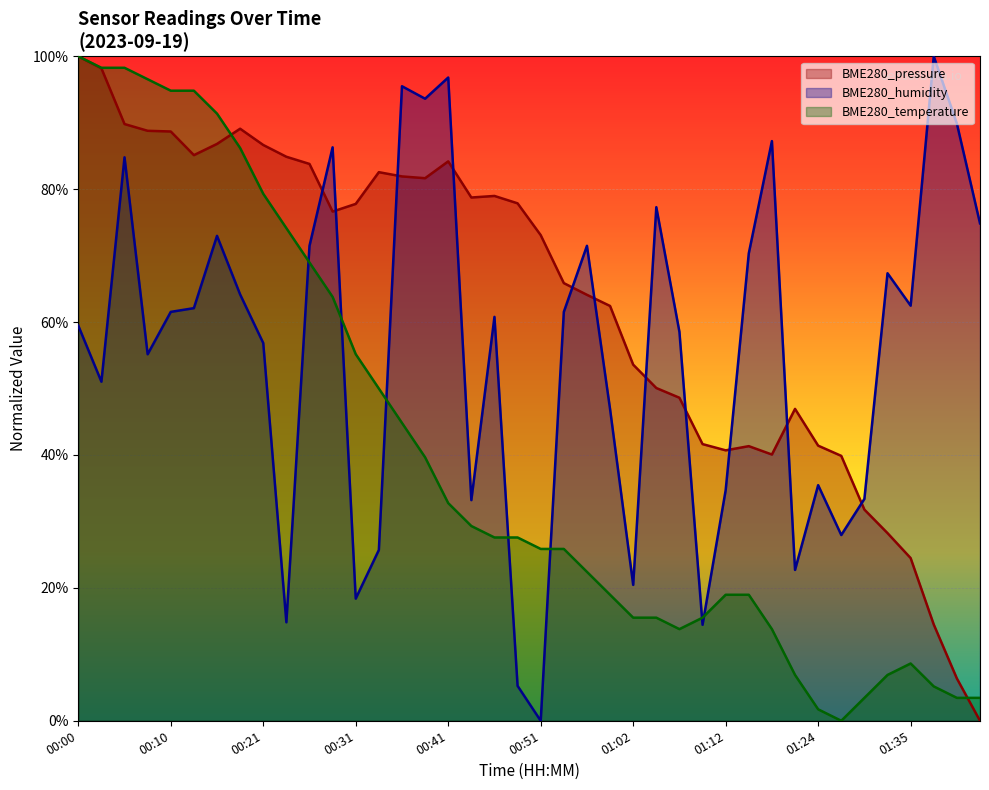

At how many categories does at least one series exceed 49?

34